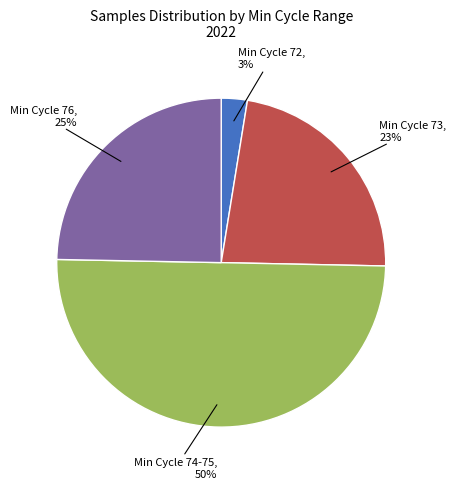

To the nearest percent, what is the average slice percentage?

25%